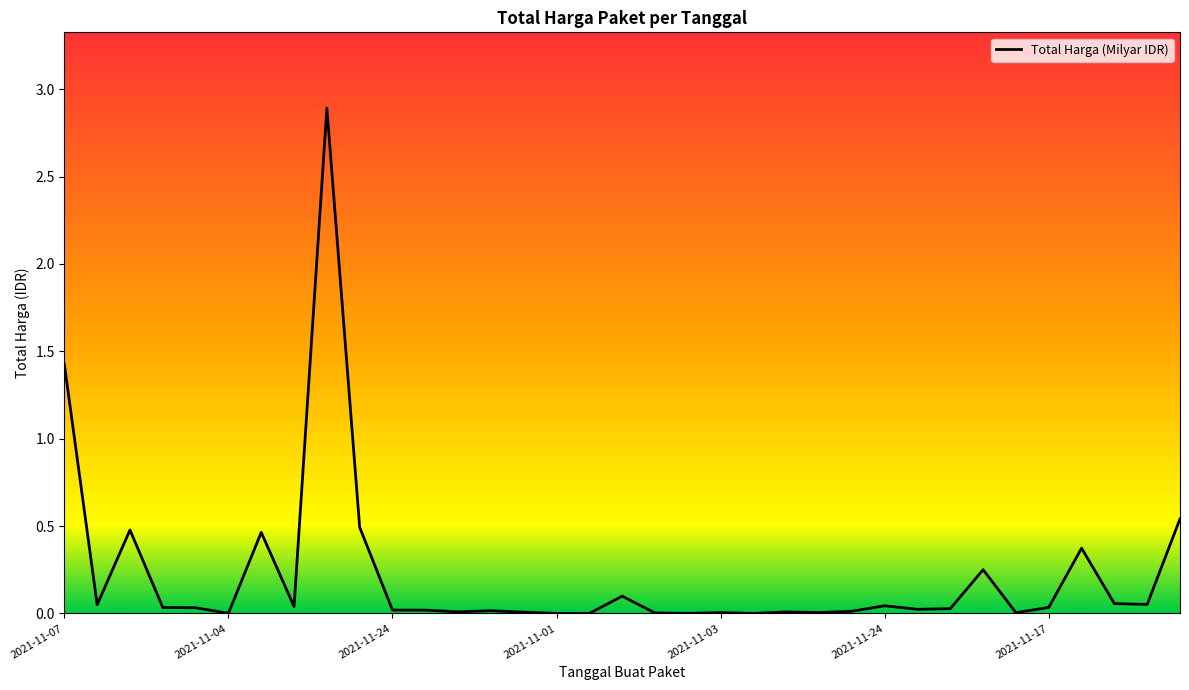

What is the difference between the maximum and minimum values?

2.9